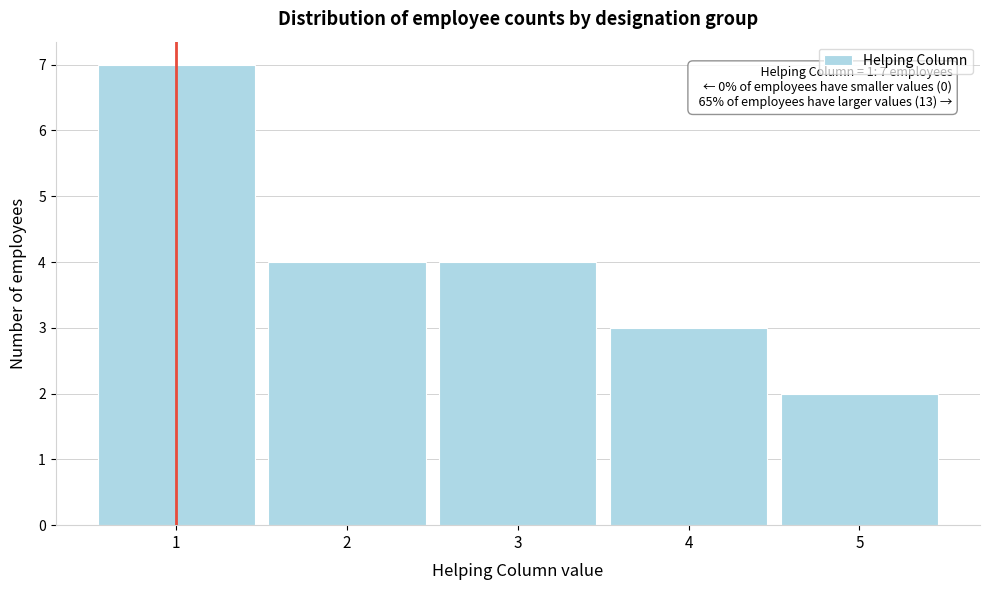

Which range on the x-axis has the tallest bar?

0.5 to 1.5